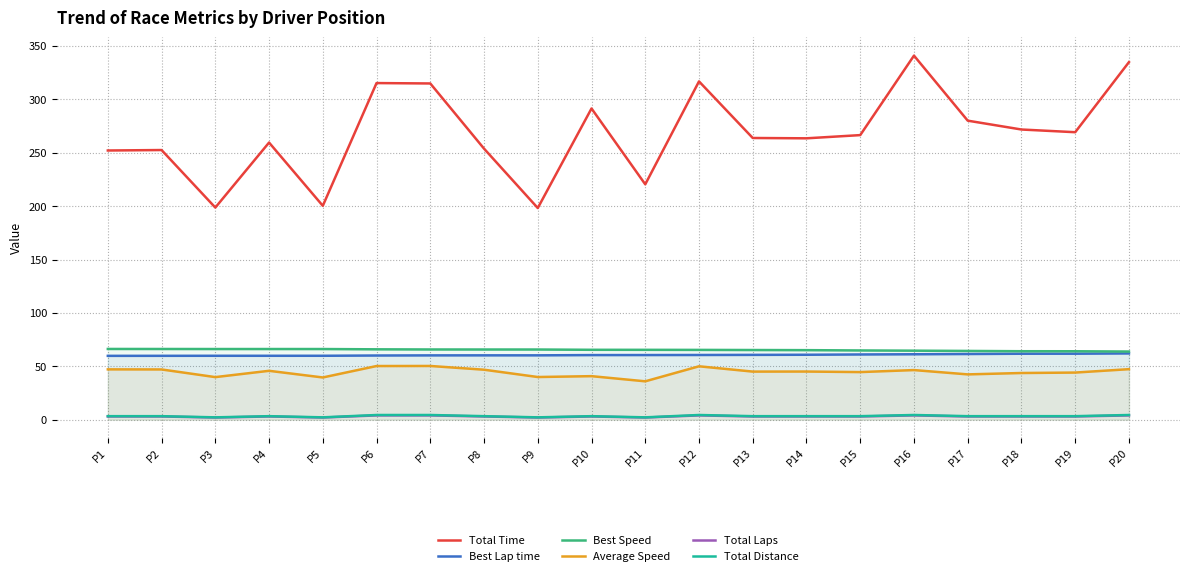

What is the average value of the Total Distance series?

3.4